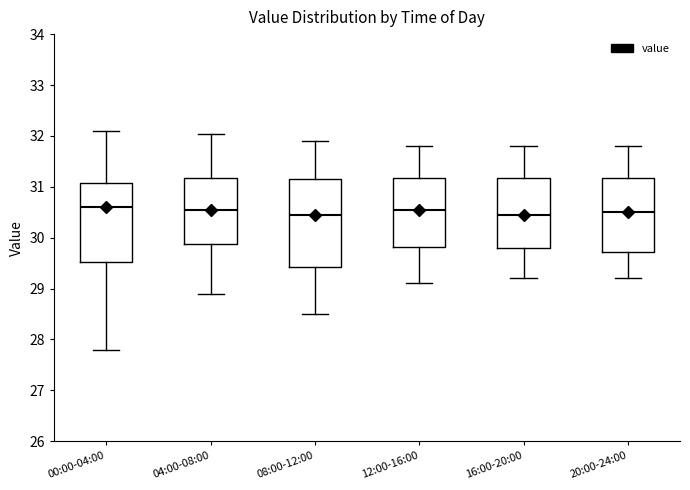

Which box is the tallest, from its lower edge to its upper edge?

08:00-12:00